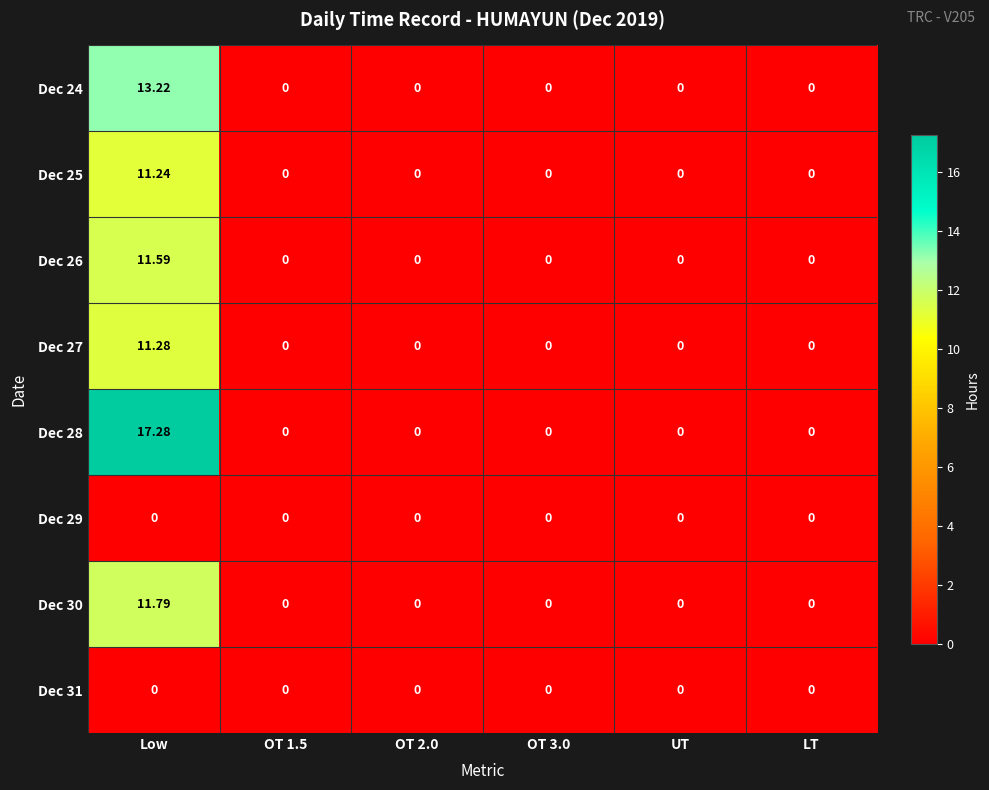

At which category is the sum across all series the highest?

Low